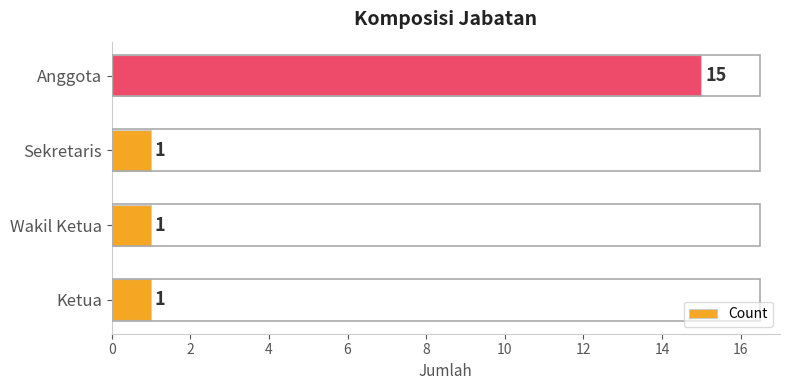

Which label corresponds to the largest value in the chart?

Anggota